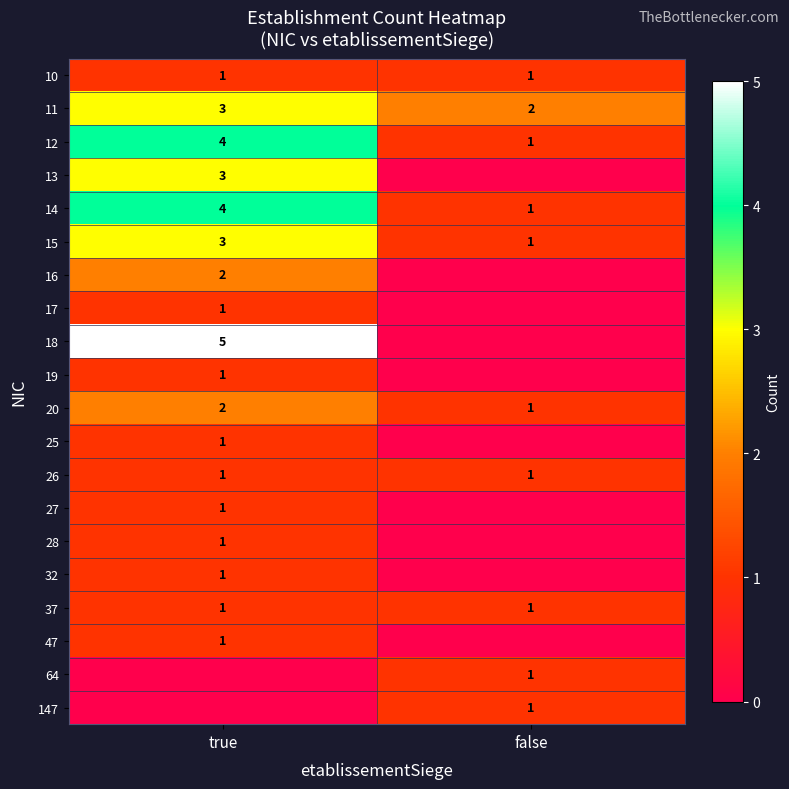

The 25 series shows 2 at true. True or false?

False